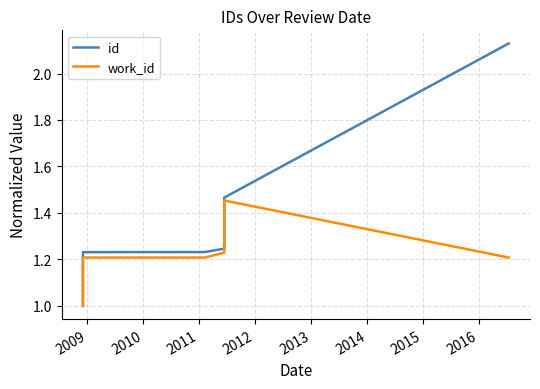

What are all the series names shown in the legend?

id, work_id